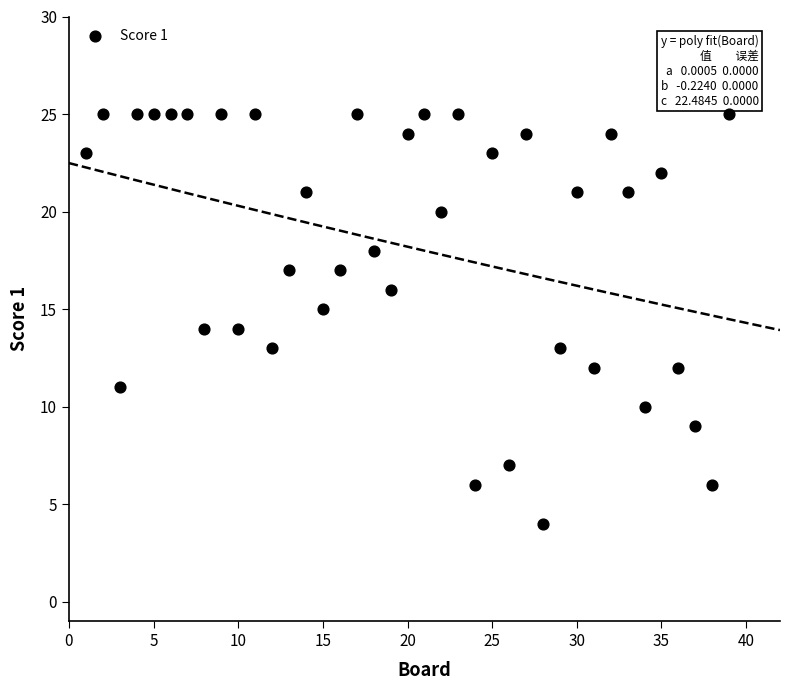

What is the range of Y values (max minus min)?

21